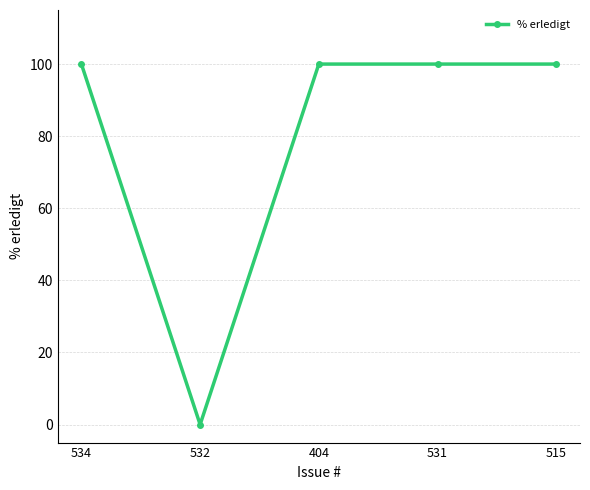

At which category does the chart reach its minimum across all series?

532